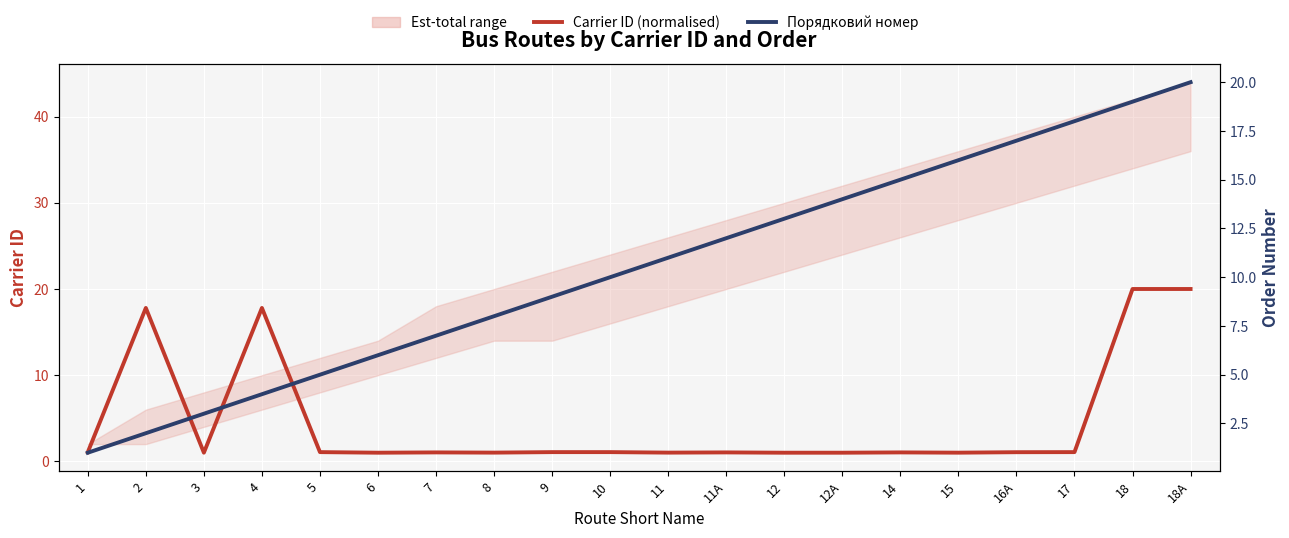

Does the chart display data point markers on the line(s)?

No